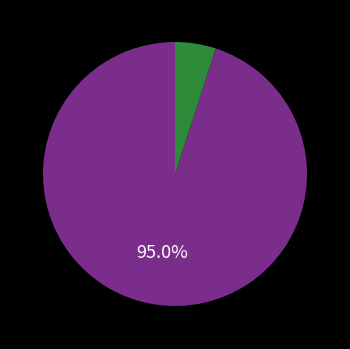

To the nearest percent, what is the difference between the largest and smallest slice percentages?

90%